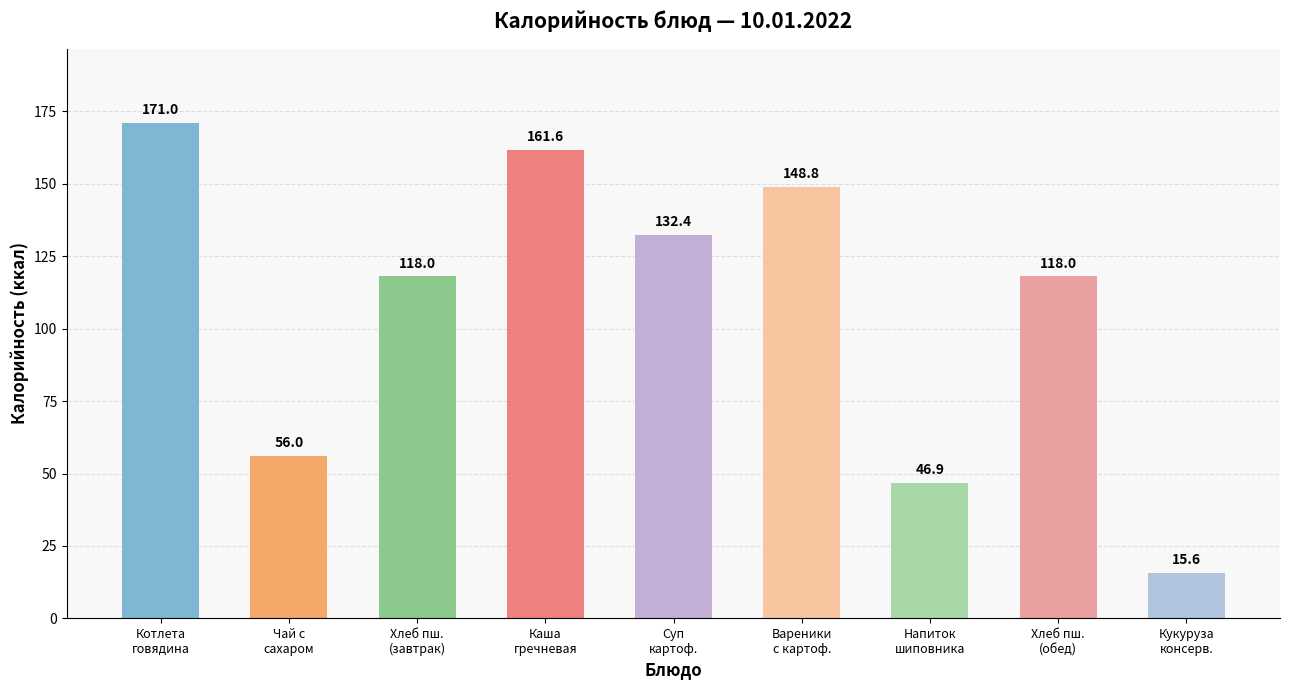

What is the average value?

107.6